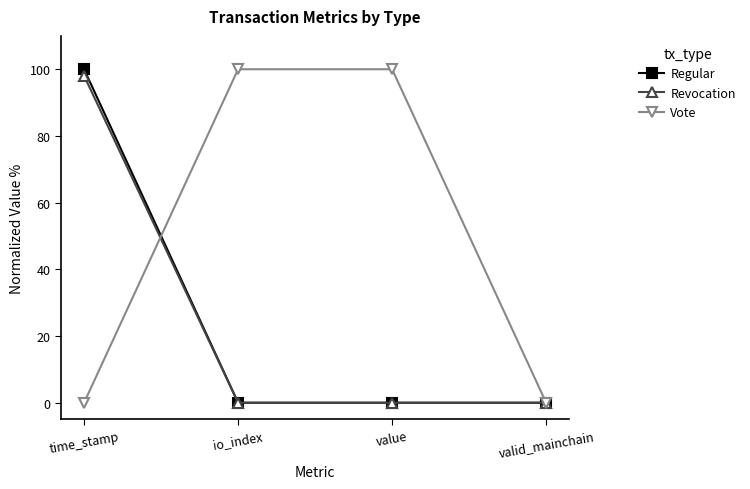

What is the maximum value shown in the chart?

100.0